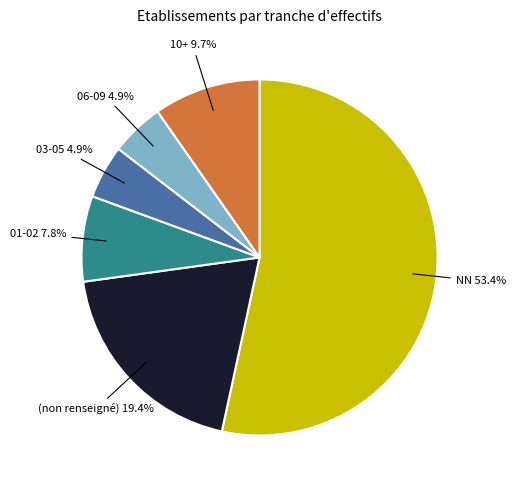

Is there any slice that represents more than half of the pie?

Yes